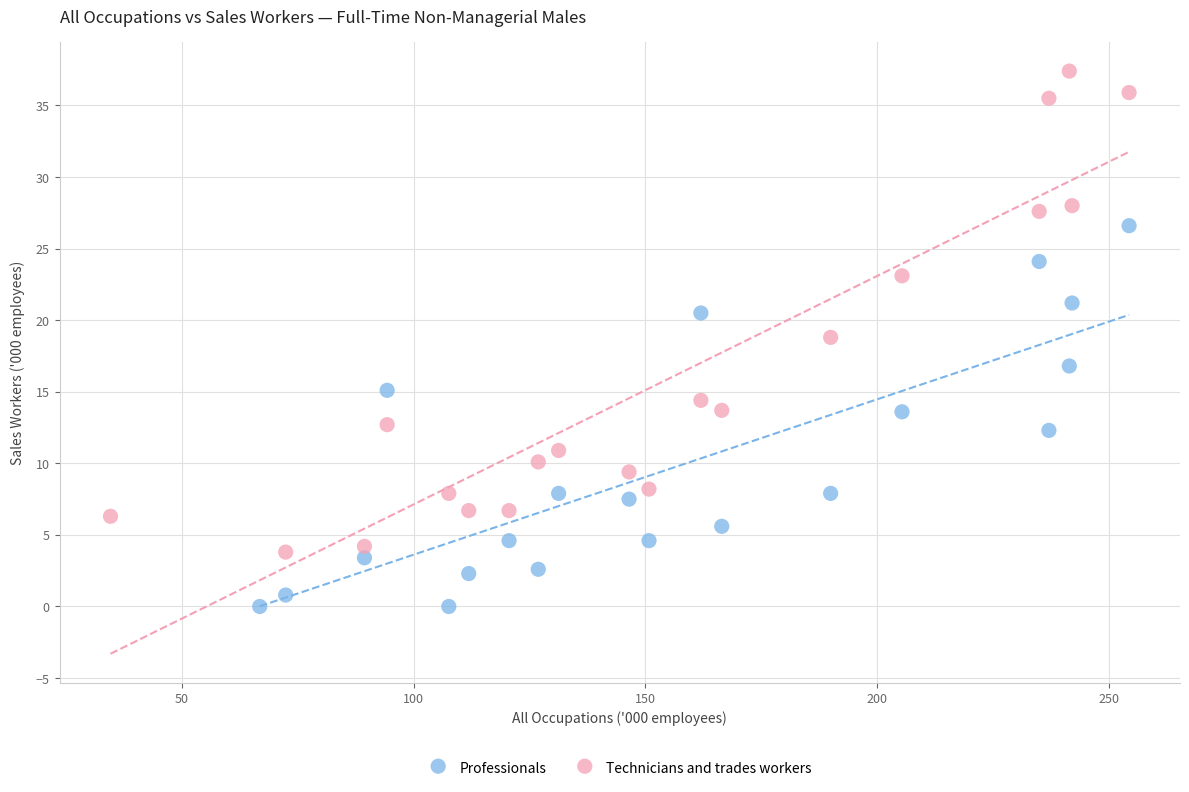

Which series has the widest spread of Y values?

Technicians and trades workers